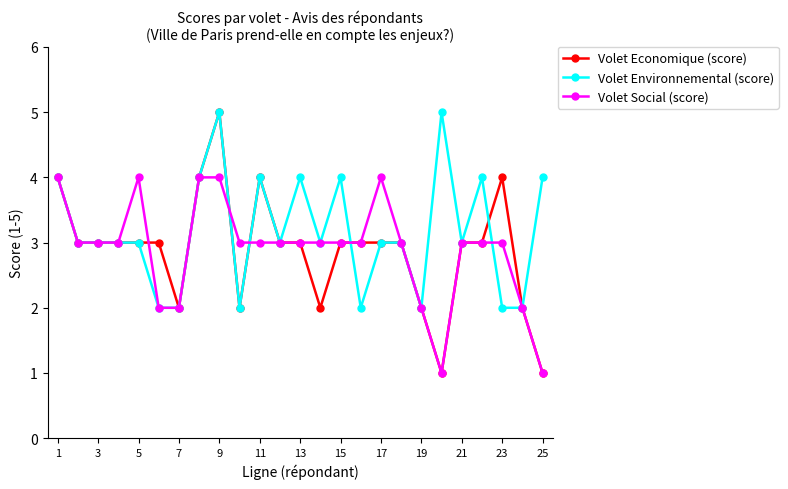

Which series has the largest total across all categories?

Volet Environnemental (score)